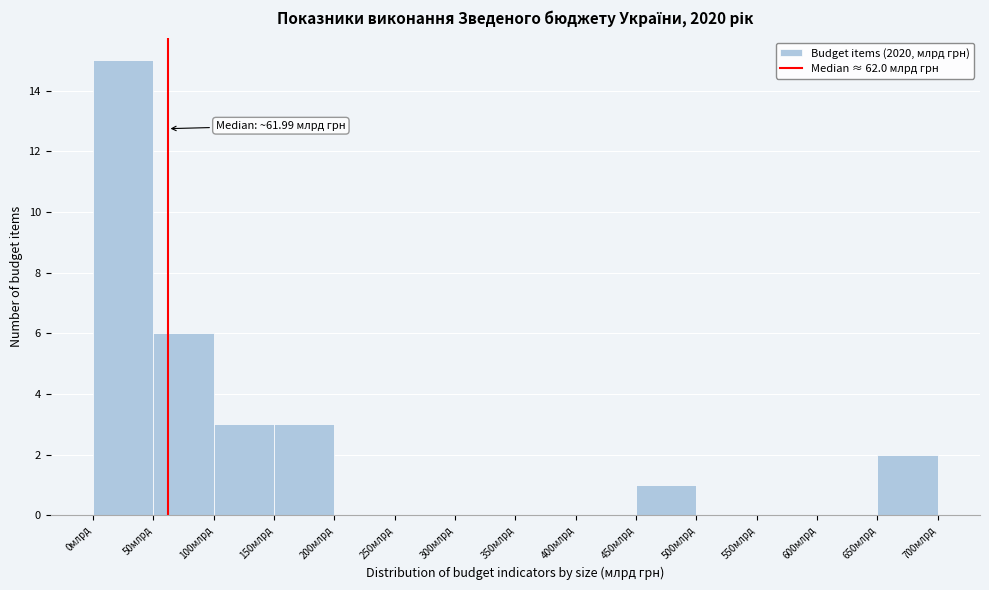

Over which range of the x-axis is the bar tallest?

0 to 50